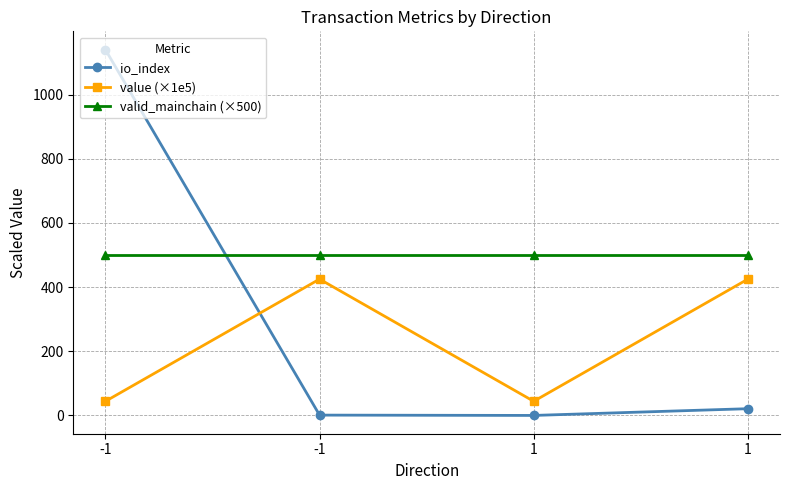

True or false: valid_mainchain (×500) and value (×1e5) cross at least once.

False